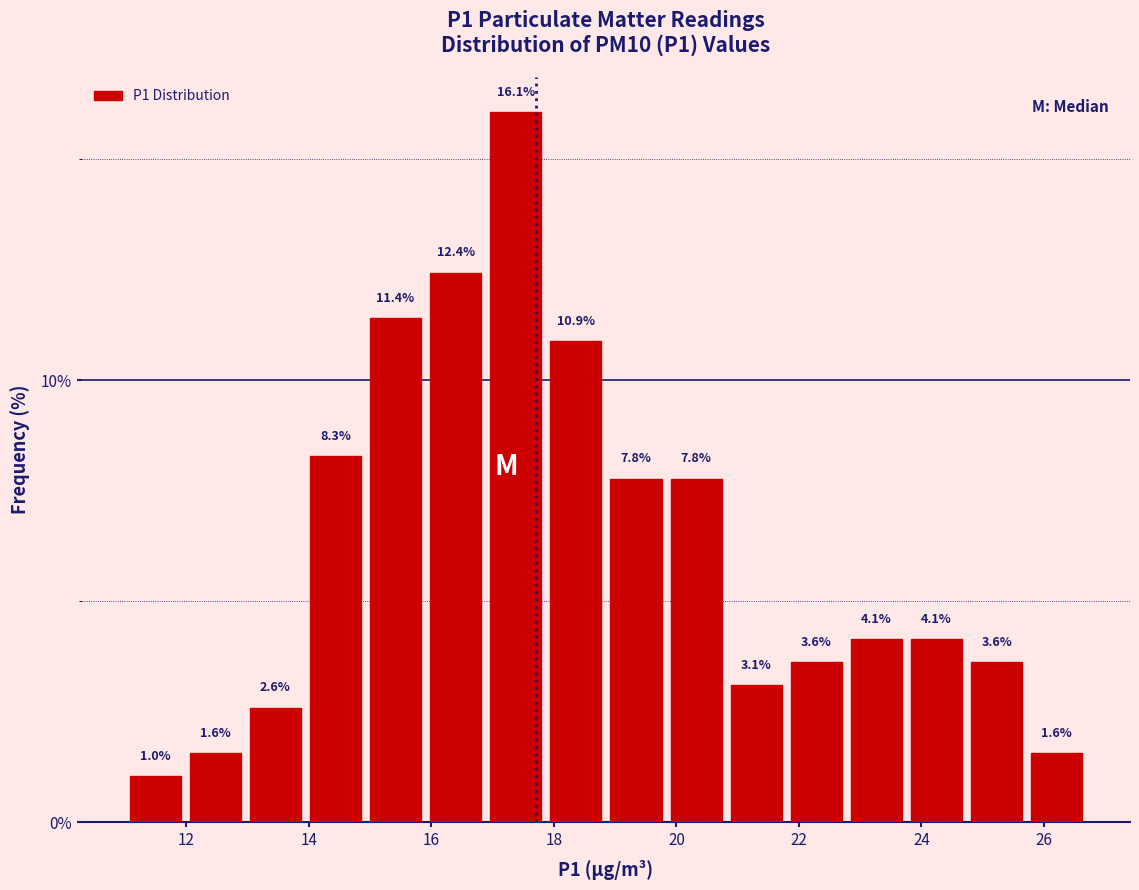

Reading left to right, transcribe this chart: for each bar, give the range it covers on the x-axis and its height. The bar edges are not printed on the chart, so give them approximately, as read against the axis.

11.0 to 12.0: 1.0
12.0 to 13.0: 1.6
13.0 to 14.0: 2.6
14.0 to 15.0: 8.3
15.0 to 16.0: 11.4
16.0 to 16.8: 12.4
16.8 to 17.8: 16.1
17.8 to 18.8: 10.9
18.8 to 19.8: 7.8
19.8 to 20.8: 7.8
20.8 to 21.8: 3.1
21.8 to 22.8: 3.6
22.8 to 23.8: 4.1
23.8 to 24.8: 4.1
24.8 to 25.8: 3.6
25.8 to 26.8: 1.6